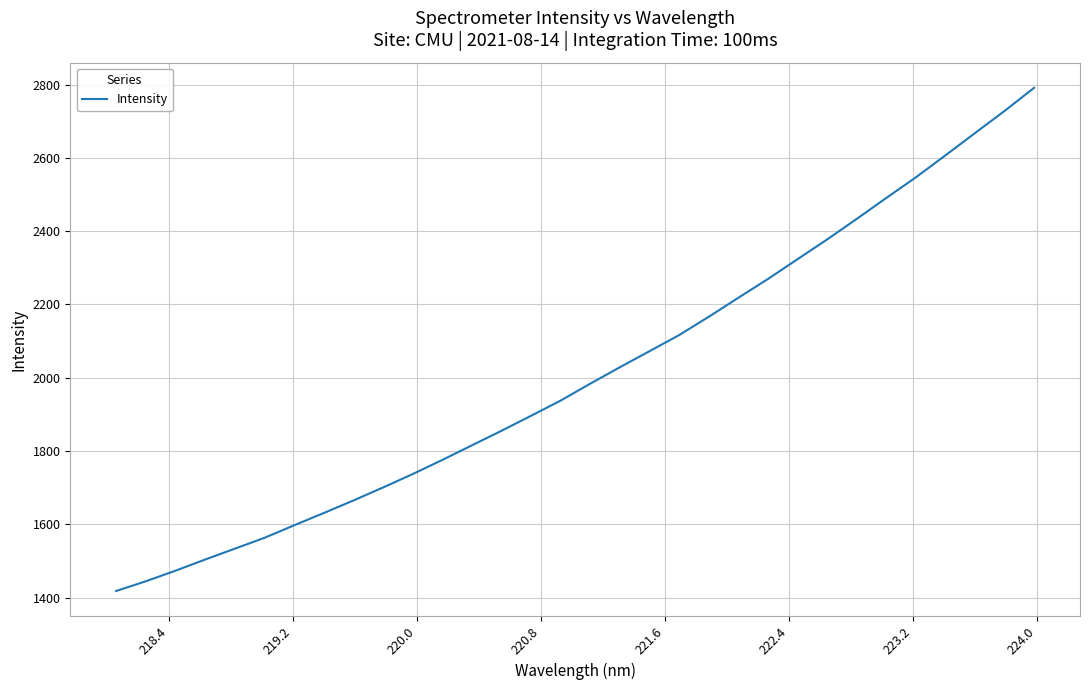

Count the number of values greater than 1983.

16